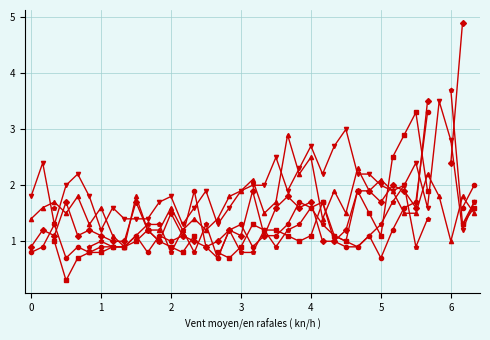

How many intersections are there between col_3 and col_8?

13